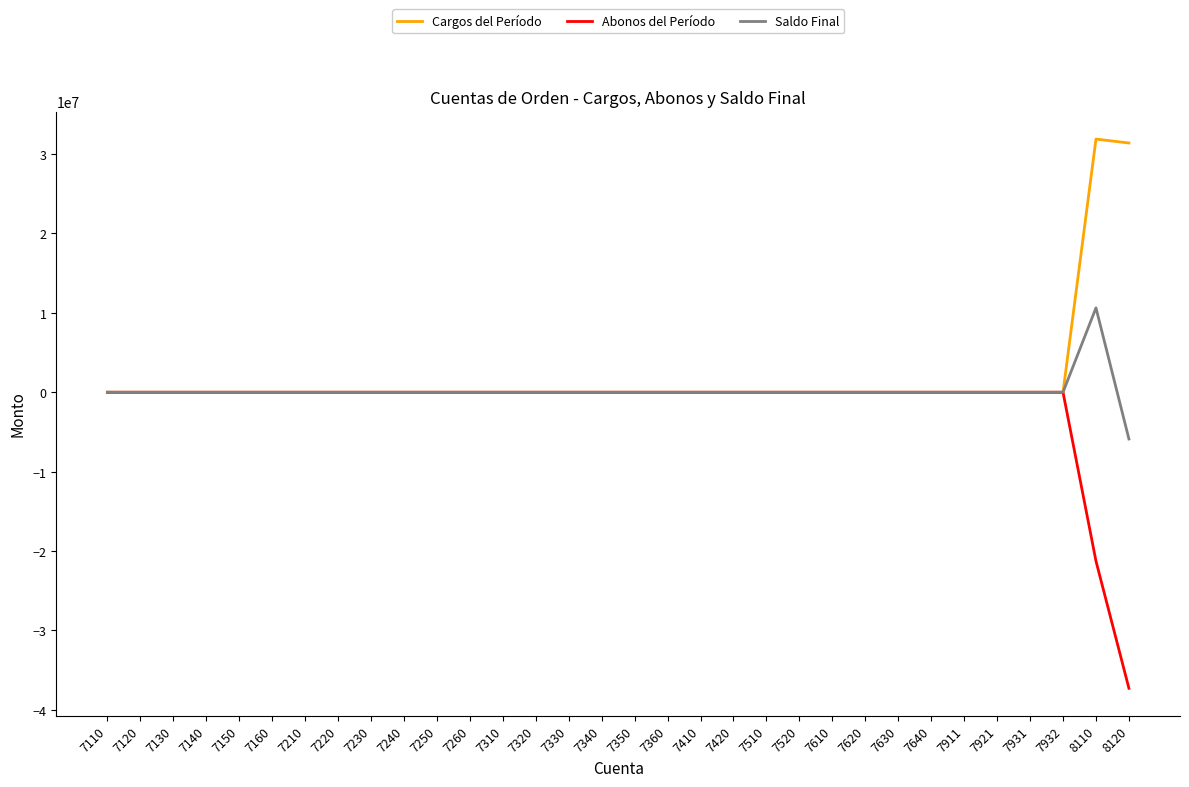

What is the difference between the maximum and second lowest values in the Cargos del Período series?

31885644.0